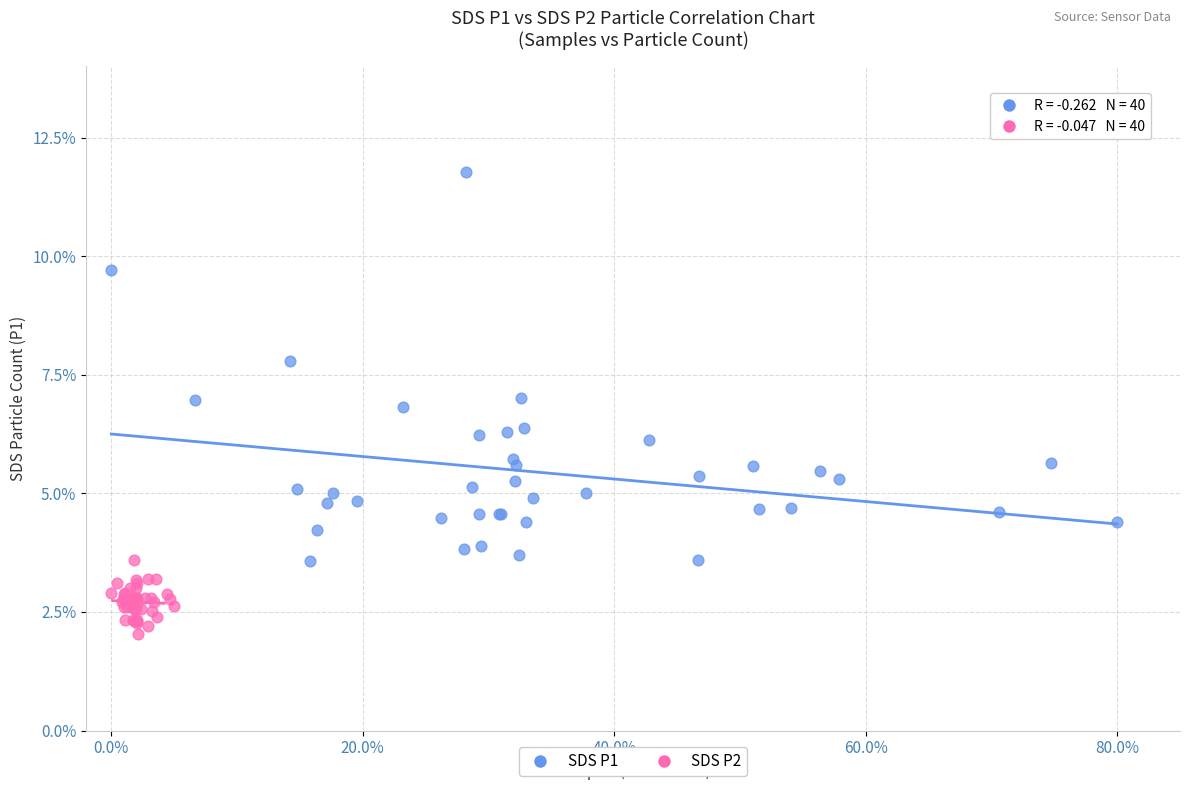

Which series reaches the minimum Y coordinate?

SDS P2